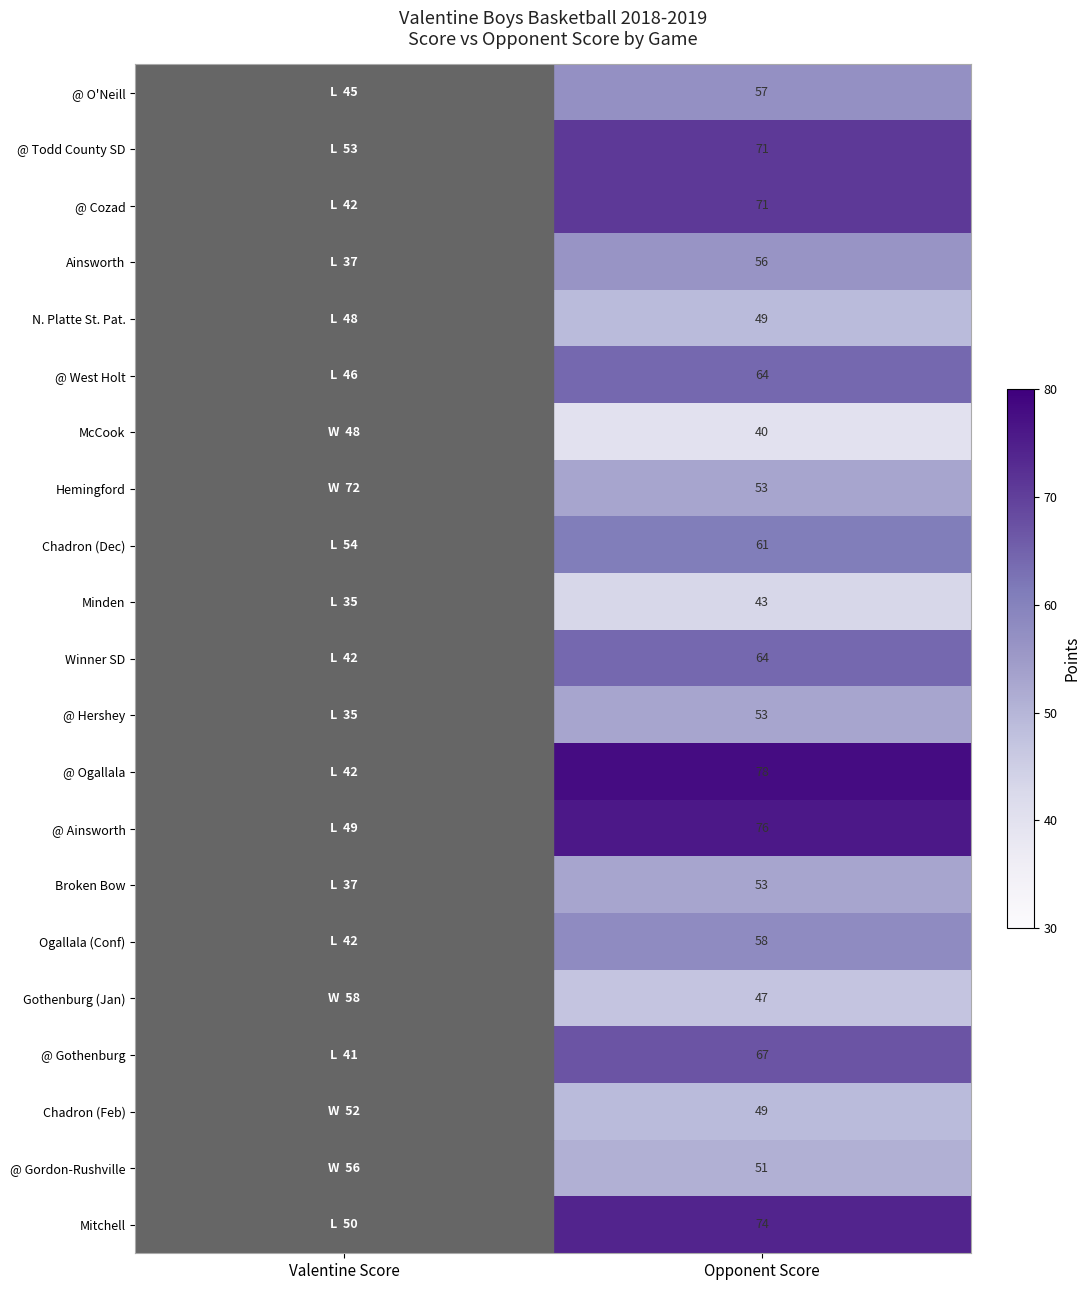

True or false: @ Hershey has a value of 22 at Opponent Score.

False